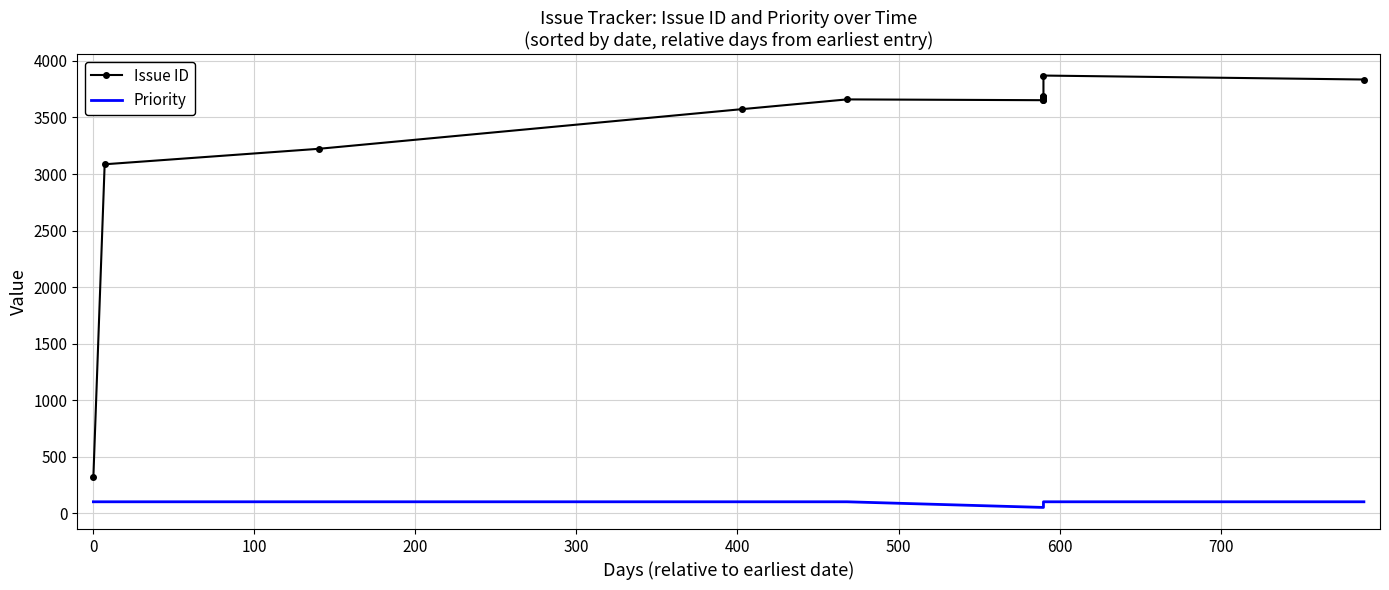

What is the smallest value displayed?

50